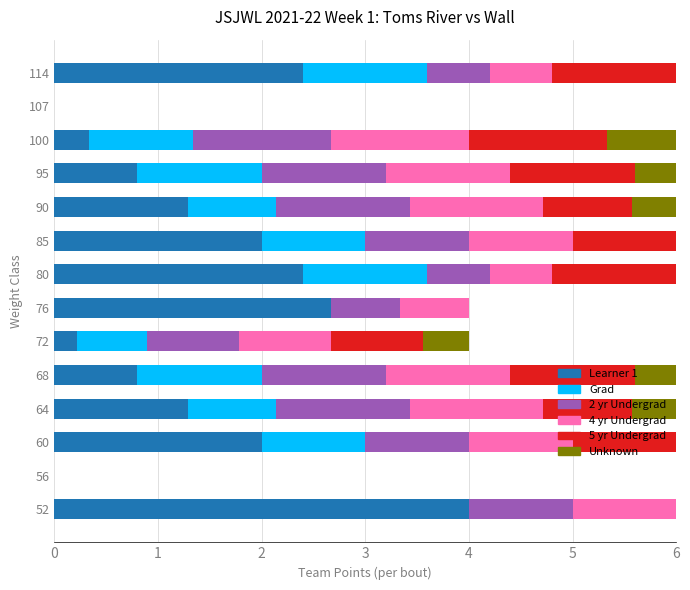

What is the highest value of the Learner 1 series?

4.0